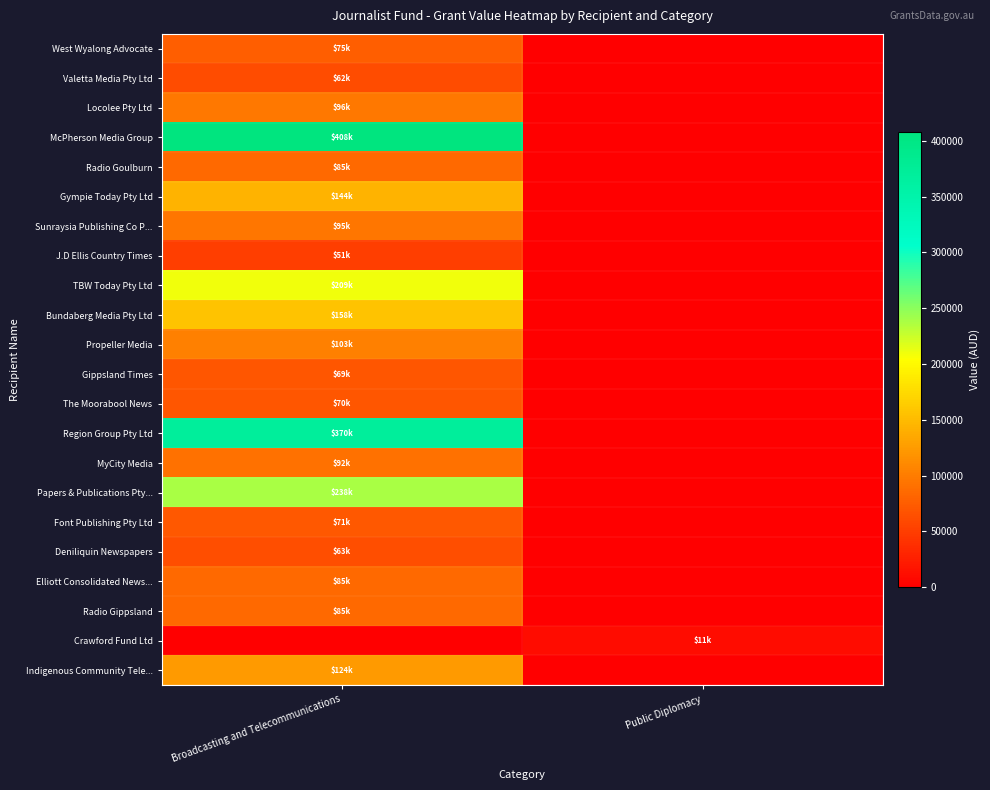

Reading right to left, what are all the values shown in this chart?

West Wyalong Advocate: Public Diplomacy=0.0	Broadcasting and Telecommunications=75216.0
Valetta Media Pty Ltd: Public Diplomacy=0.0	Broadcasting and Telecommunications=62000.0
Locolee Pty Ltd: Public Diplomacy=0.0	Broadcasting and Telecommunications=95680.9
McPherson Media Group: Public Diplomacy=0.0	Broadcasting and Telecommunications=408205.9
Radio Goulburn: Public Diplomacy=0.0	Broadcasting and Telecommunications=85101.7
Gympie Today Pty Ltd: Public Diplomacy=0.0	Broadcasting and Telecommunications=143787.7
Sunraysia Publishing Co P...: Public Diplomacy=0.0	Broadcasting and Telecommunications=95408.9
J.D Ellis Country Times: Public Diplomacy=0.0	Broadcasting and Telecommunications=50916.2
TBW Today Pty Ltd: Public Diplomacy=0.0	Broadcasting and Telecommunications=209172.6
Bundaberg Media Pty Ltd: Public Diplomacy=0.0	Broadcasting and Telecommunications=157572.0
Propeller Media: Public Diplomacy=0.0	Broadcasting and Telecommunications=103007.2
Gippsland Times: Public Diplomacy=0.0	Broadcasting and Telecommunications=68748.9
The Moorabool News: Public Diplomacy=0.0	Broadcasting and Telecommunications=69993.1
Region Group Pty Ltd: Public Diplomacy=0.0	Broadcasting and Telecommunications=370000.0
MyCity Media: Public Diplomacy=0.0	Broadcasting and Telecommunications=92238.7
Papers & Publications Pty...: Public Diplomacy=0.0	Broadcasting and Telecommunications=237750.0
Font Publishing Pty Ltd: Public Diplomacy=0.0	Broadcasting and Telecommunications=71072.3
Deniliquin Newspapers: Public Diplomacy=0.0	Broadcasting and Telecommunications=62921.6
Elliott Consolidated News...: Public Diplomacy=0.0	Broadcasting and Telecommunications=84750.0
Radio Gippsland: Public Diplomacy=0.0	Broadcasting and Telecommunications=85101.7
Crawford Fund Ltd: Public Diplomacy=10626.0	Broadcasting and Telecommunications=0.0
Indigenous Community Tele...: Public Diplomacy=0.0	Broadcasting and Telecommunications=124080.0